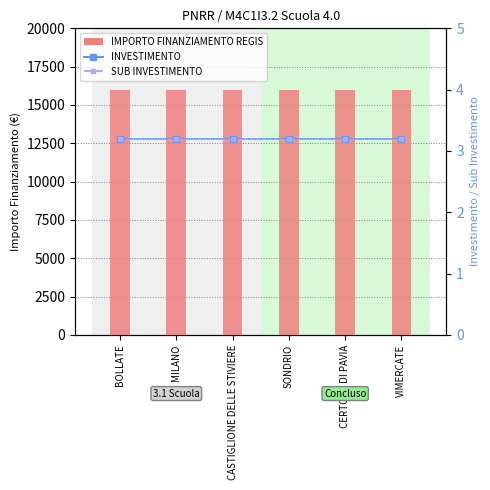

What is the sum of the INVESTIMENTO values at CASTIGLIONE DELLE STIVIERE and MILANO?

6.4